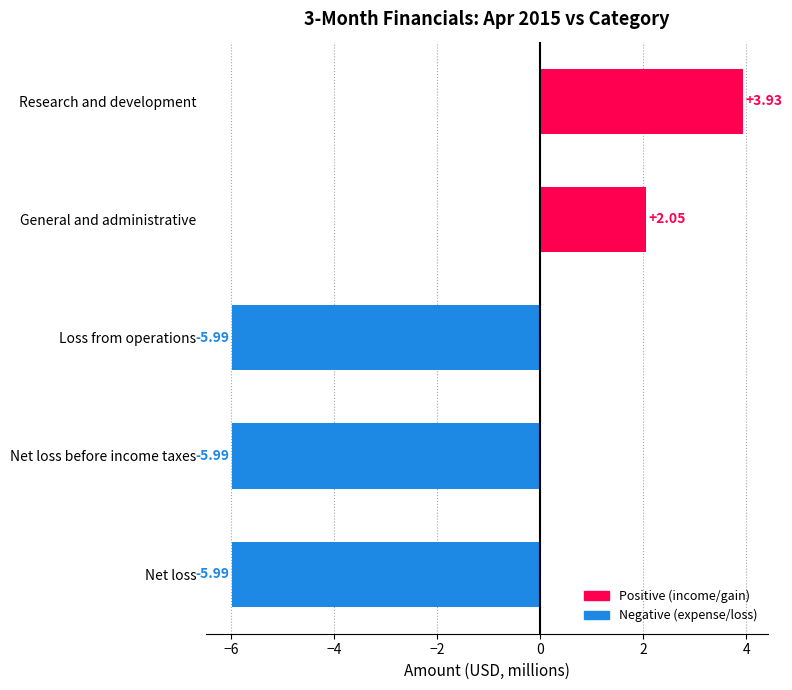

At which category does the chart reach its peak across all series?

Research and development